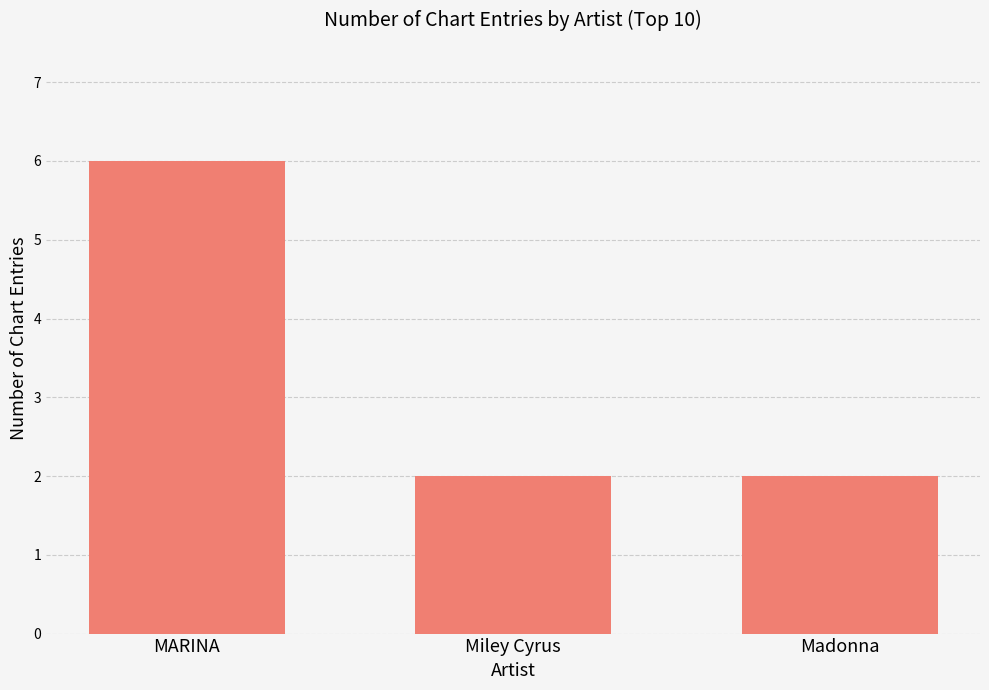

Reading left to right, extract all data points from this chart.

MARINA=6	Miley Cyrus=2	Madonna=2